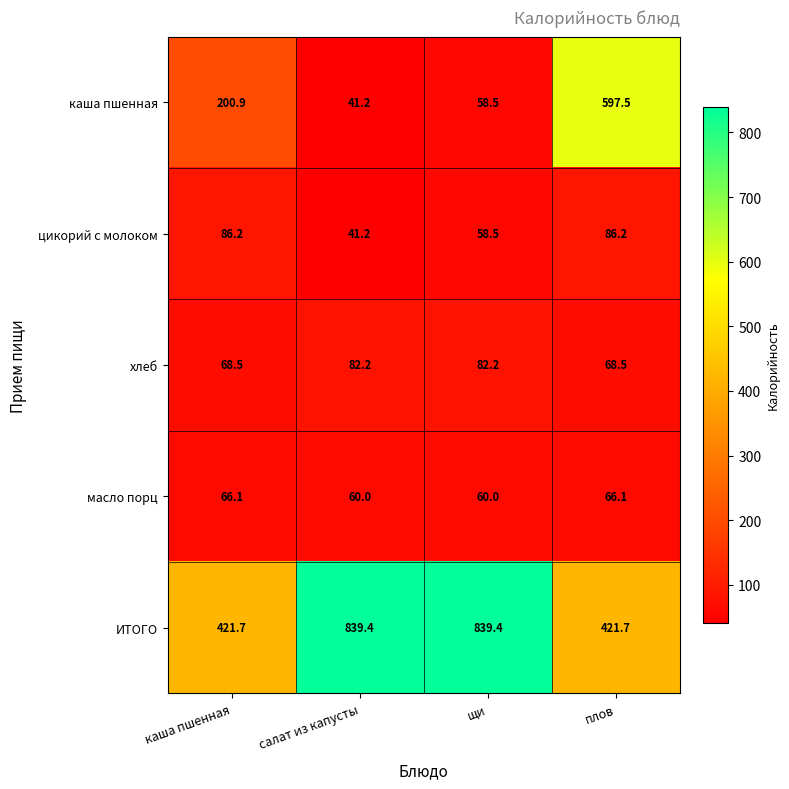

What is the average value of the каша пшенная series?

224.5